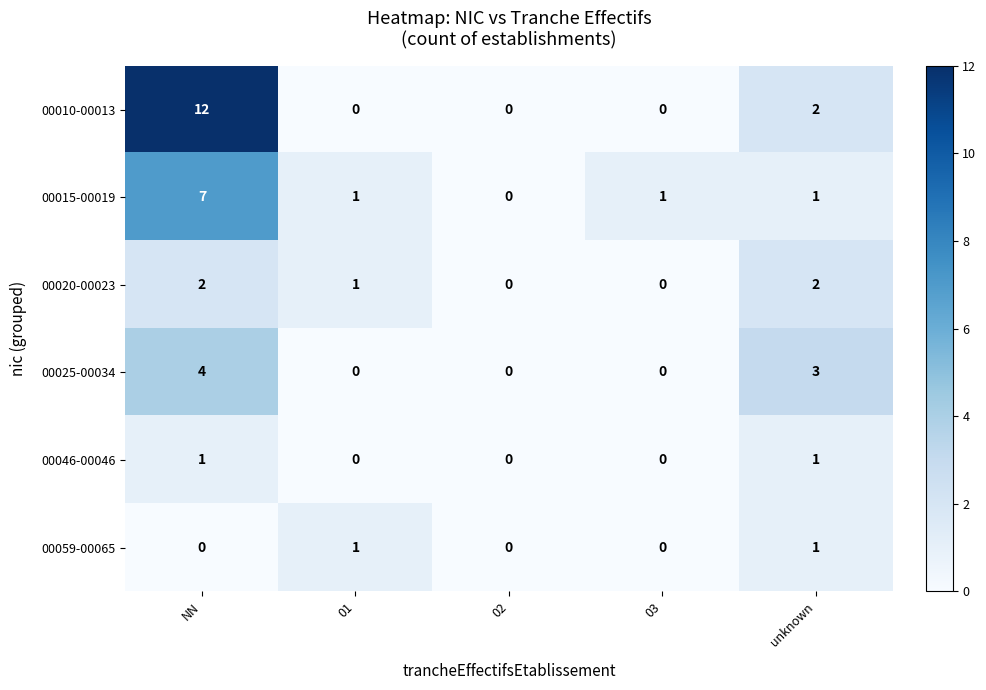

Which series has the largest total across all categories?

00010-00013